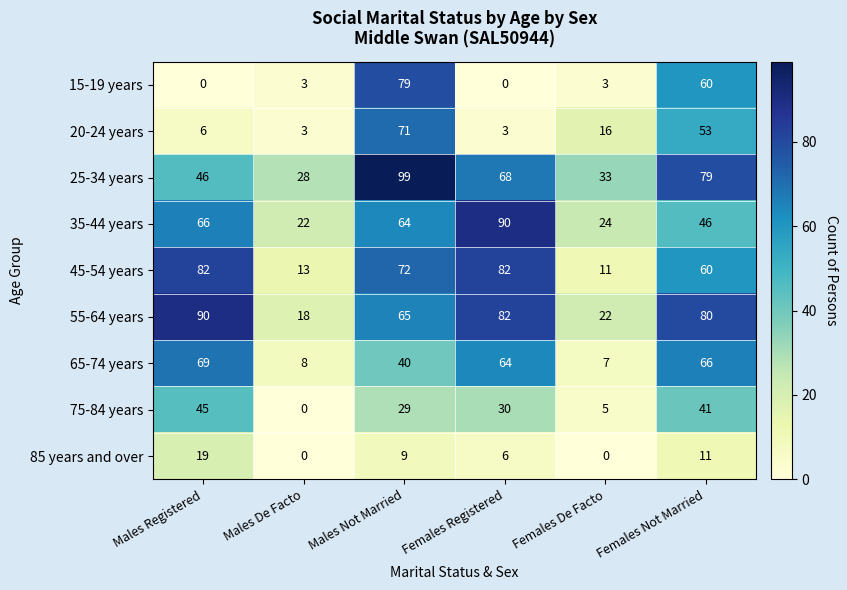

What is the difference between the 55-64 years values at Females Registered and Females De Facto?

60